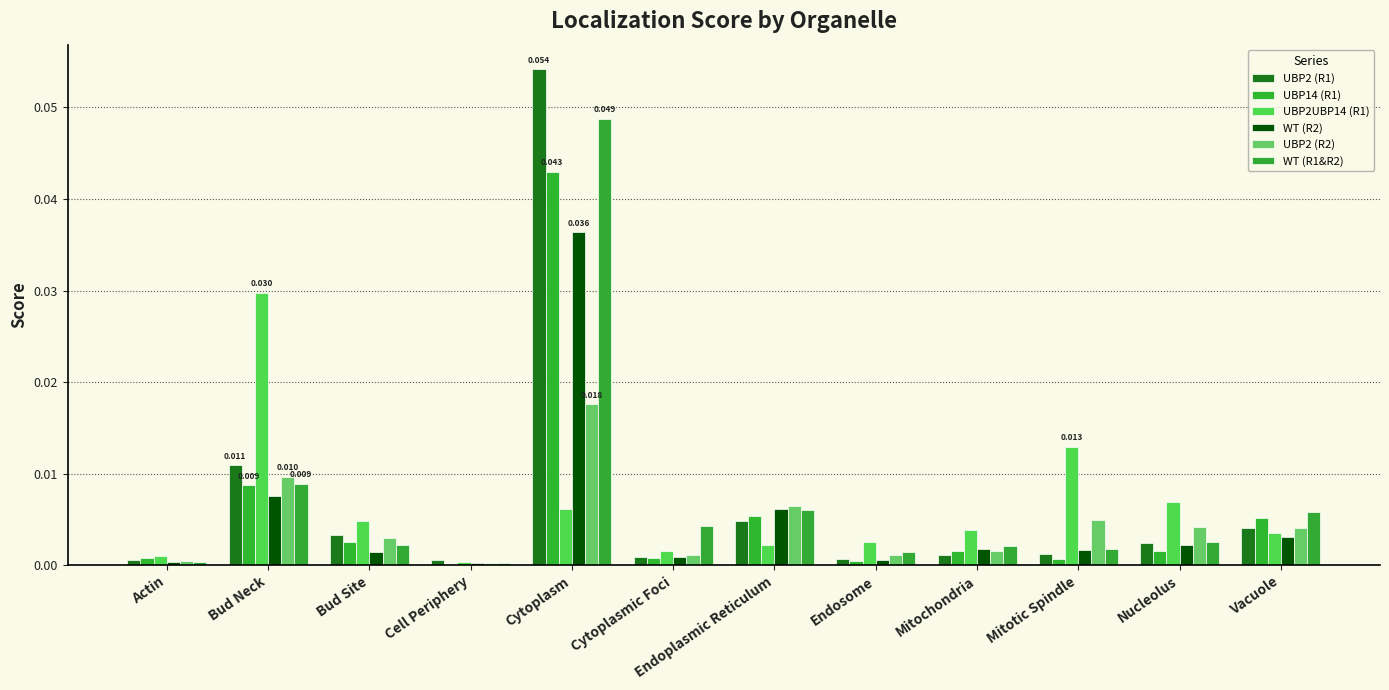

What is the label of the 5th bar from the right?

Endosome